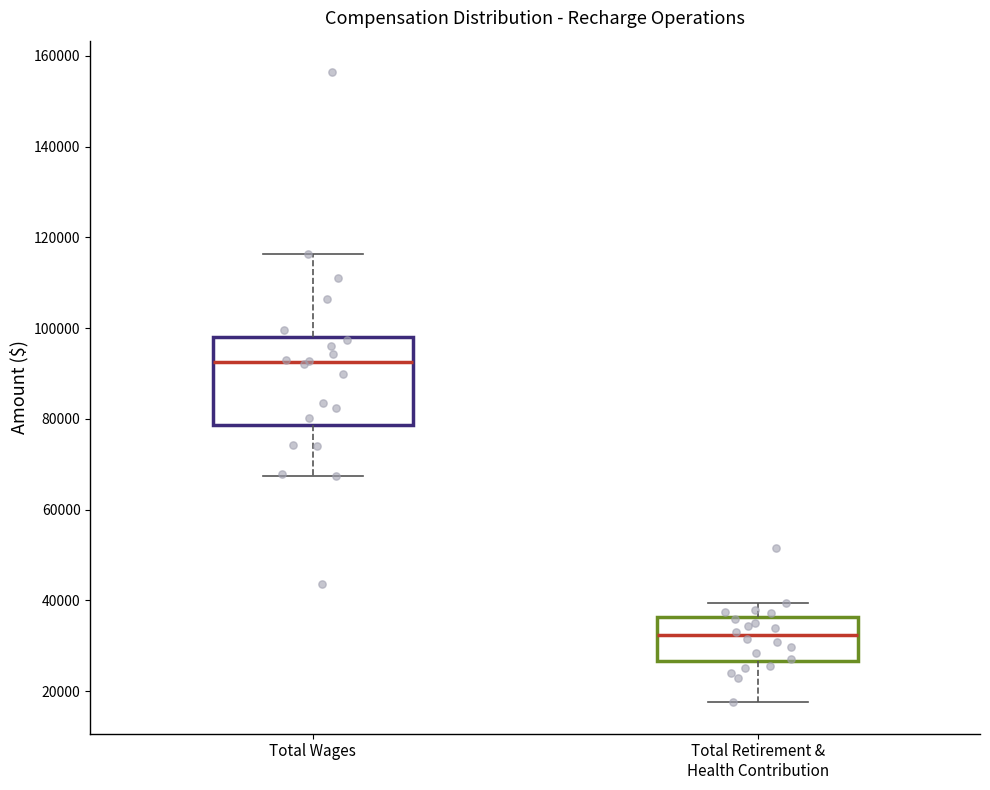

Which box has the highest median line?

Total Wages